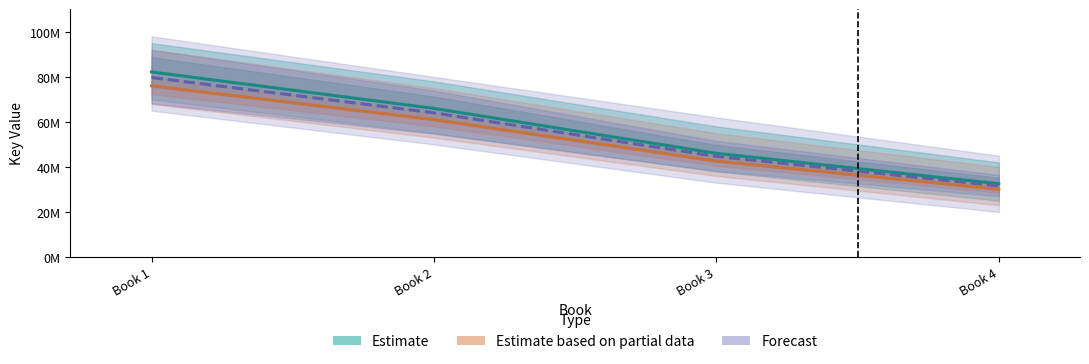

At how many categories does at least one series exceed 74346754?

1